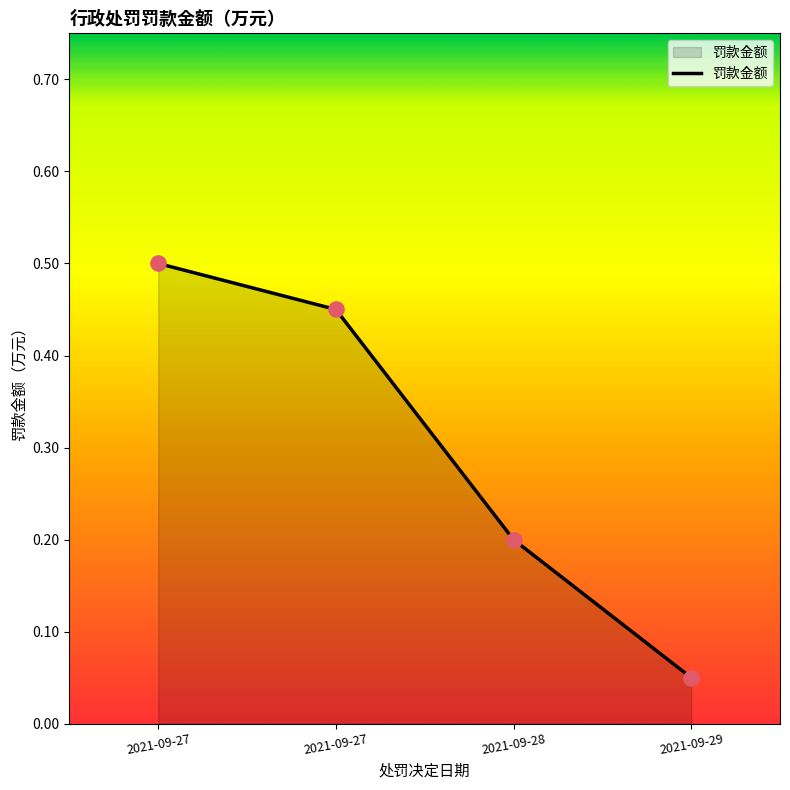

Which has a higher value, 2021-09-27 or 2021-09-29?

2021-09-27